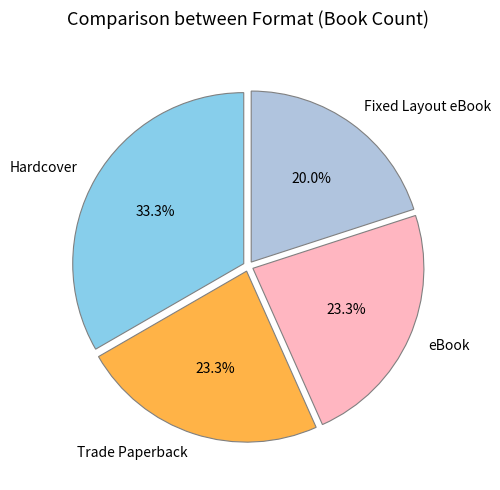

To the nearest percent, what portion does Hardcover represent?

33%